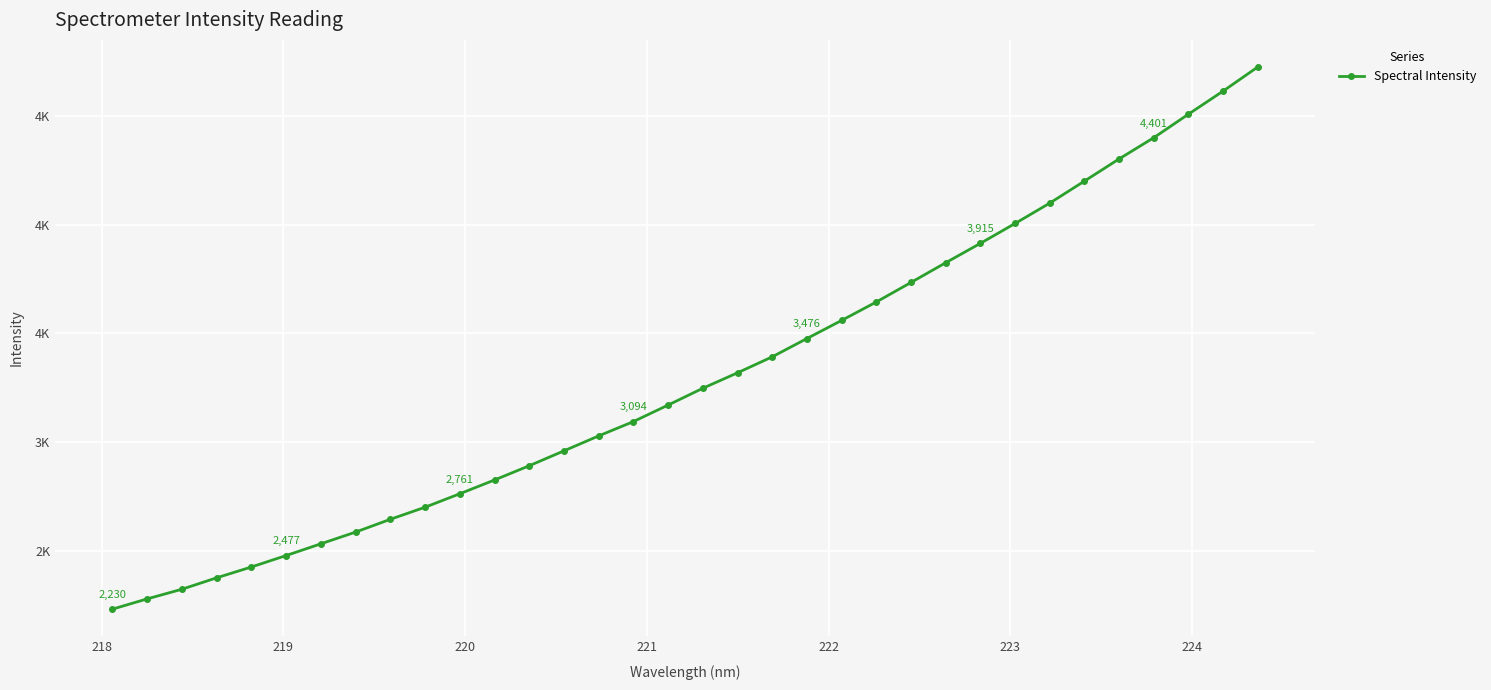

Is this an area chart (filled region under the line)?

No